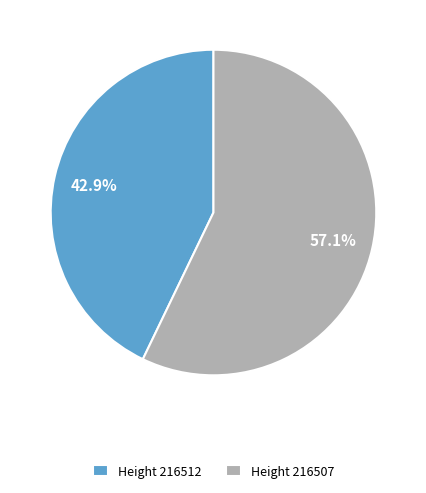

Is there a majority slice in this chart?

Yes